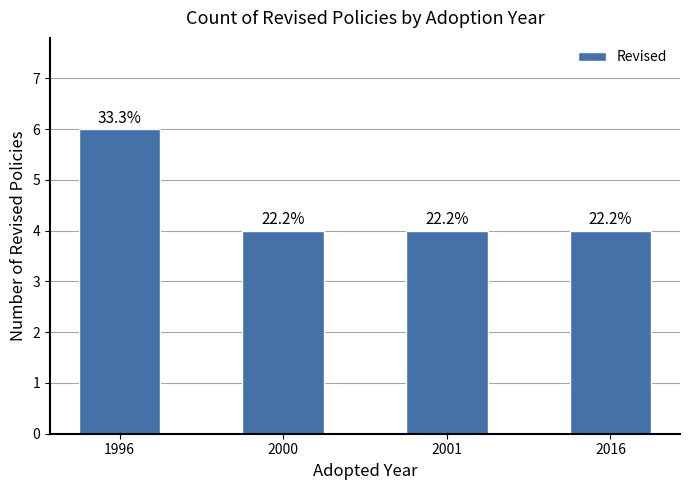

Reading left to right, transcribe all the data shown in this chart.

1996=6	2000=4	2001=4	2016=4